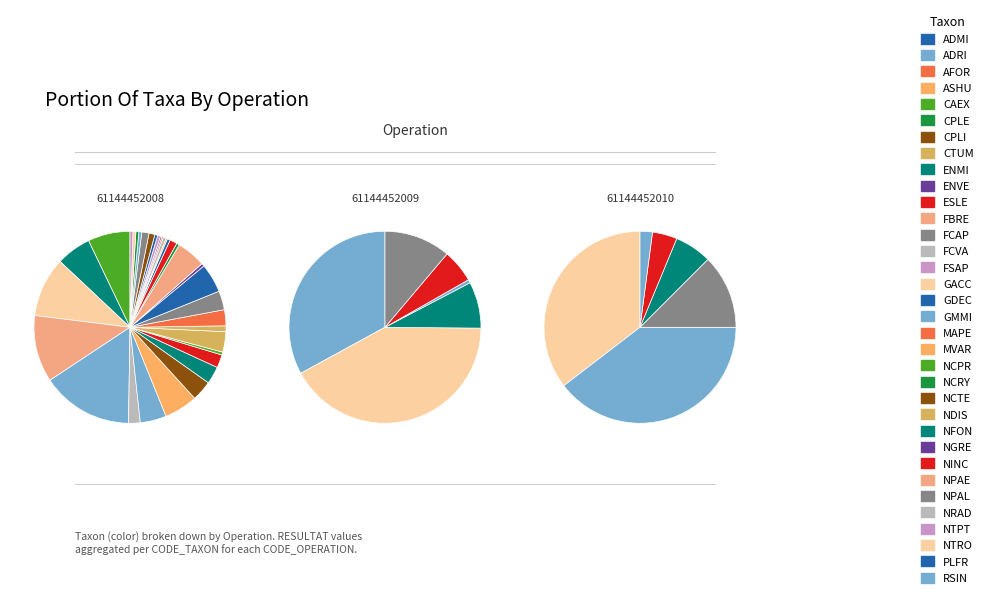

How many slices are in this pie chart?

34